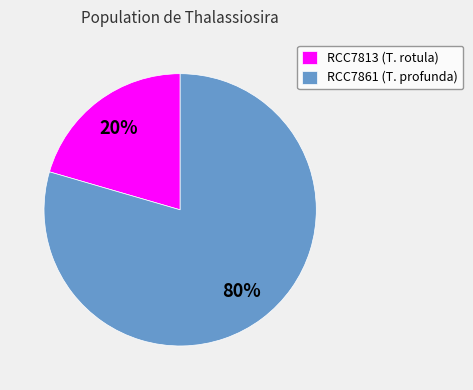

Count the number of slices in the pie.

2